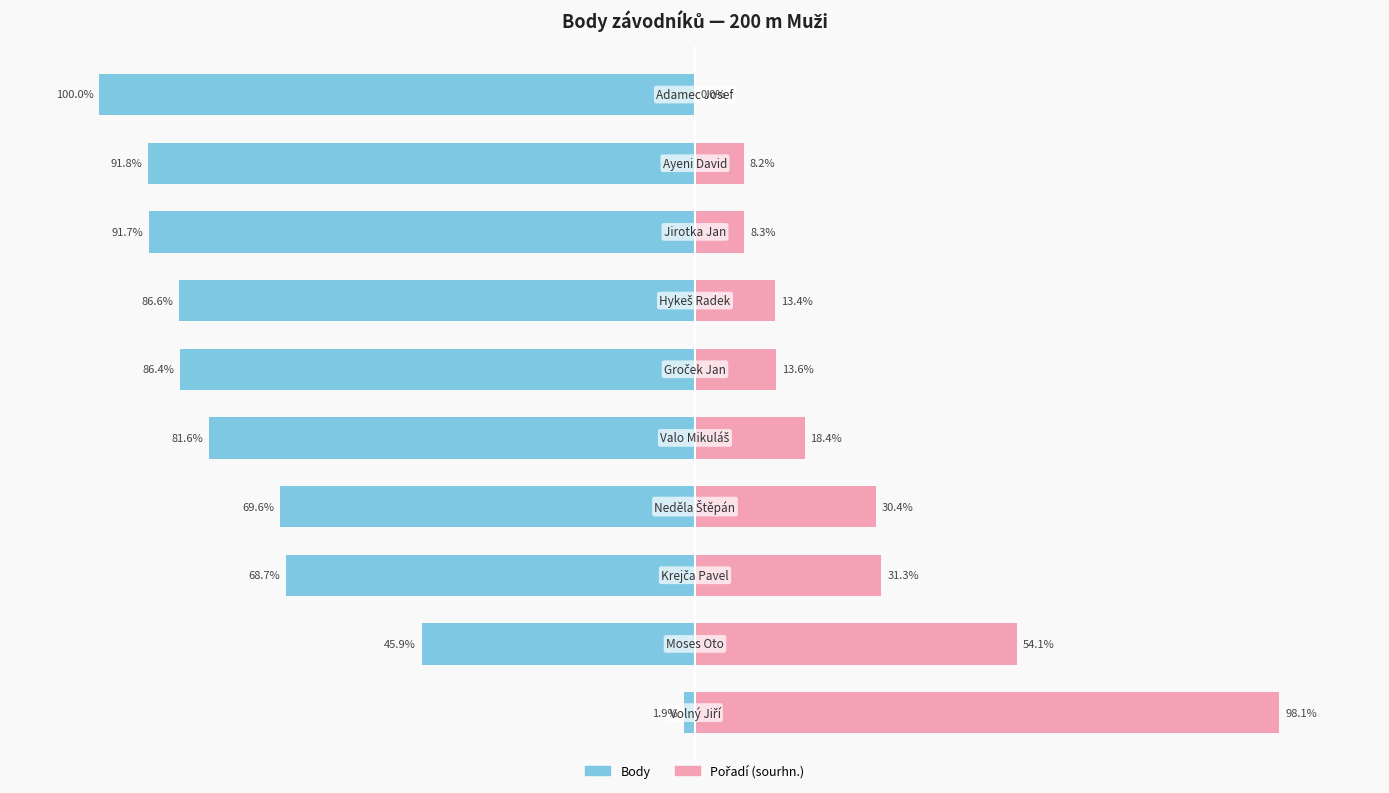

Is the value of Body (scaled) at 2 greater than the value of Pořadí (scaled) at 6?

Yes